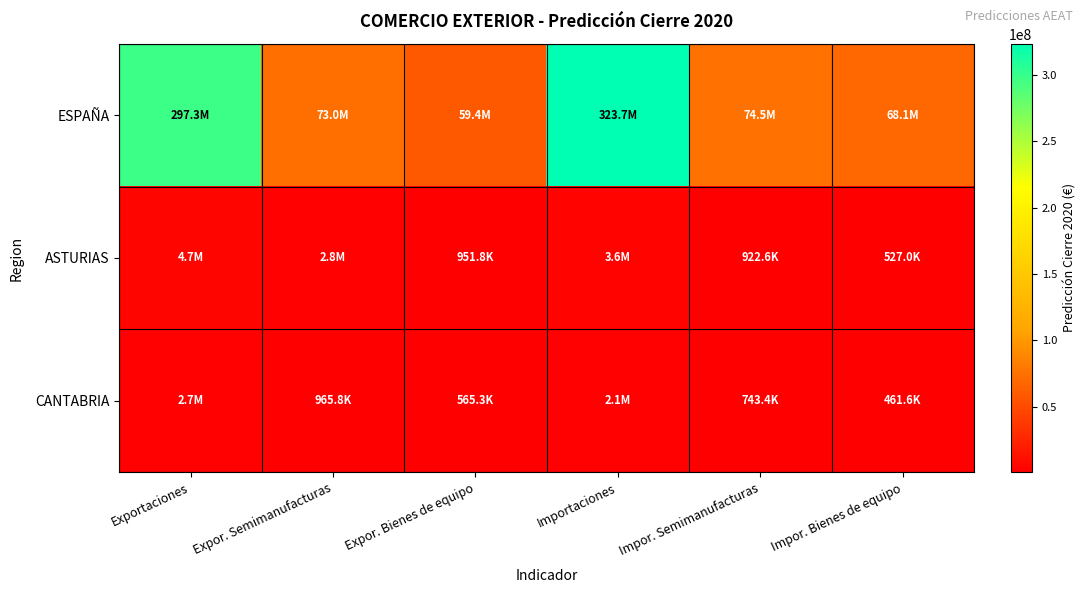

List the series in order of their peak value, highest first.

ESPAÑA, ASTURIAS, CANTABRIA